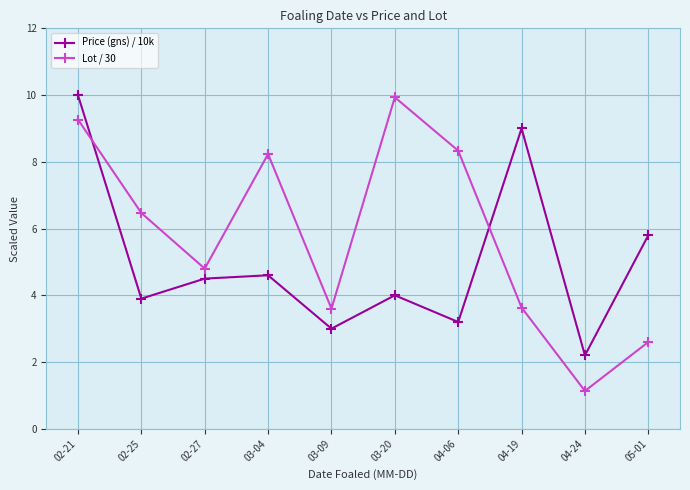

Rank the series by their average value, from highest to lowest.

Lot / 30, Price (gns) / 10k